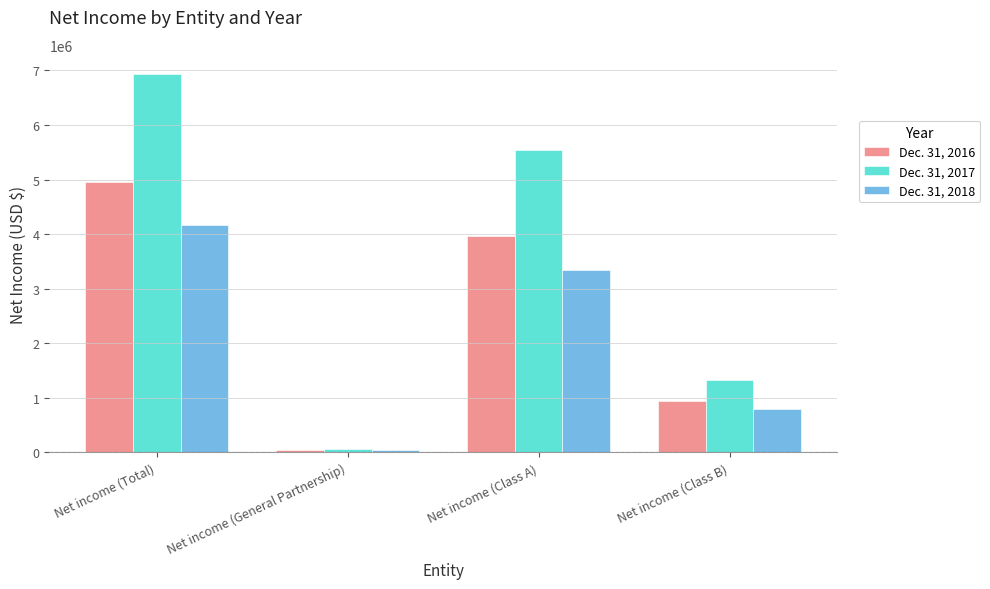

At how many categories does at least one series exceed 2065427?

2